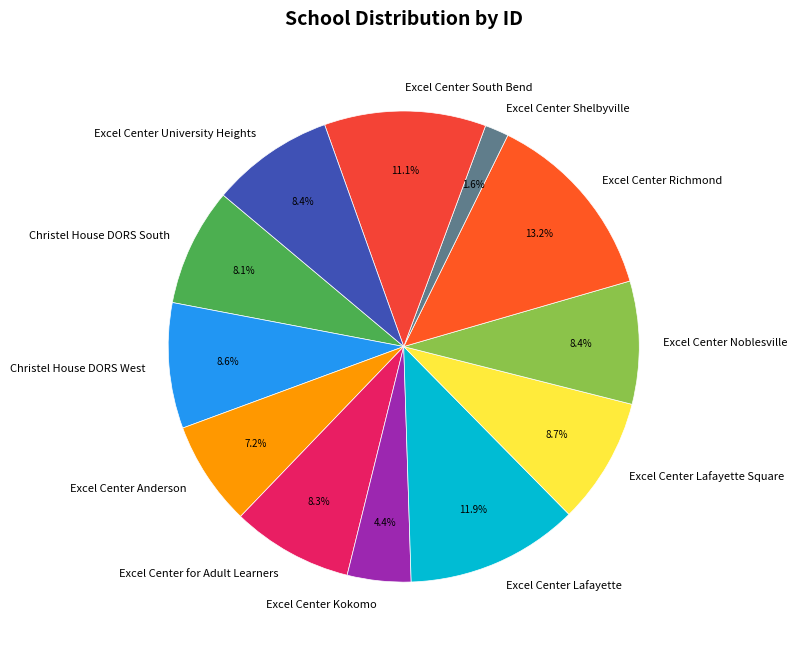

Which category has the smallest portion of the pie?

Excel Center Shelbyville